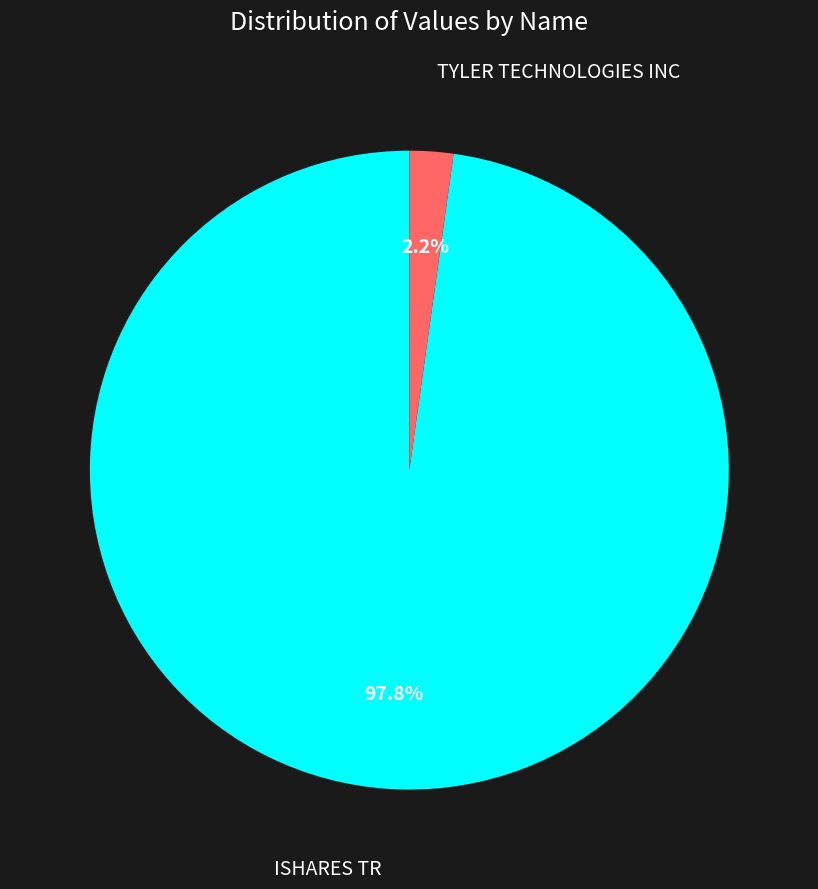

To the nearest percent, what is the difference between the largest and smallest slice percentages?

96%